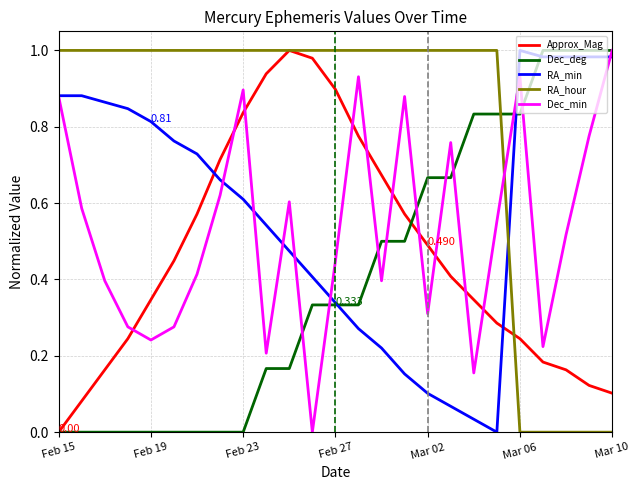

Which series has the largest total across all categories?

RA_hour